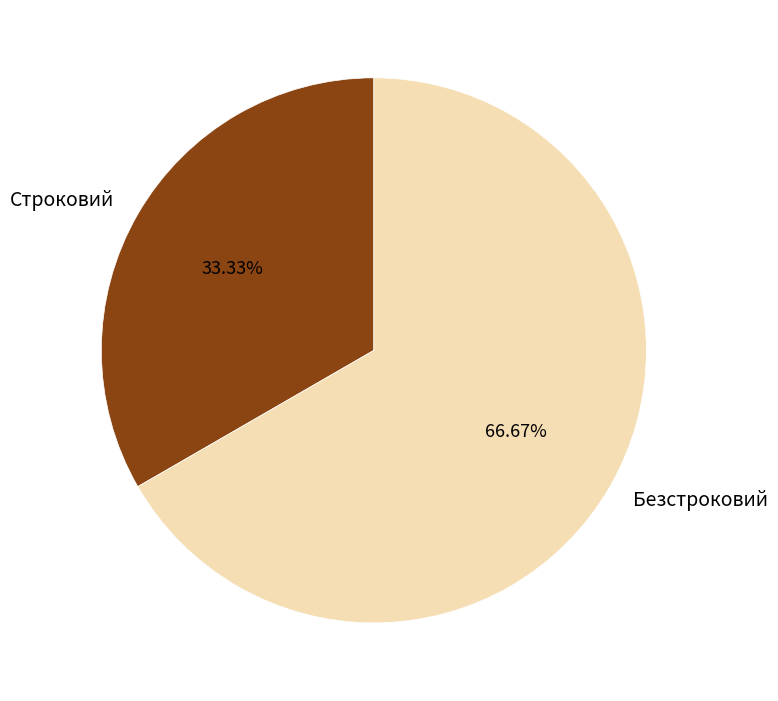

Which slice is the largest?

Безстроковий